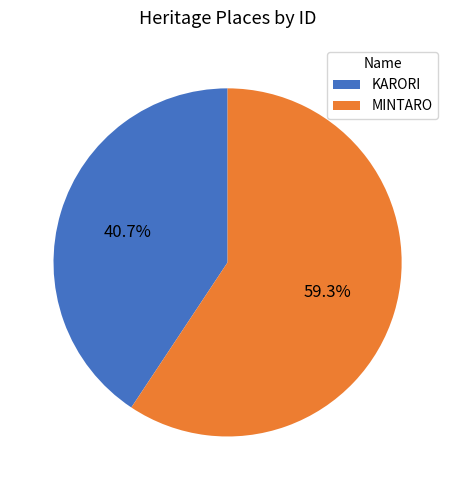

Is KARORI the majority of the pie?

No